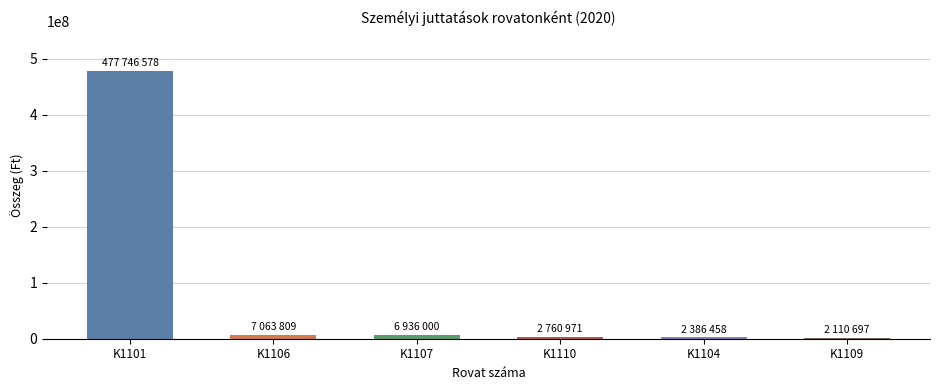

What is the label of the 2nd bar from the right?

K1104